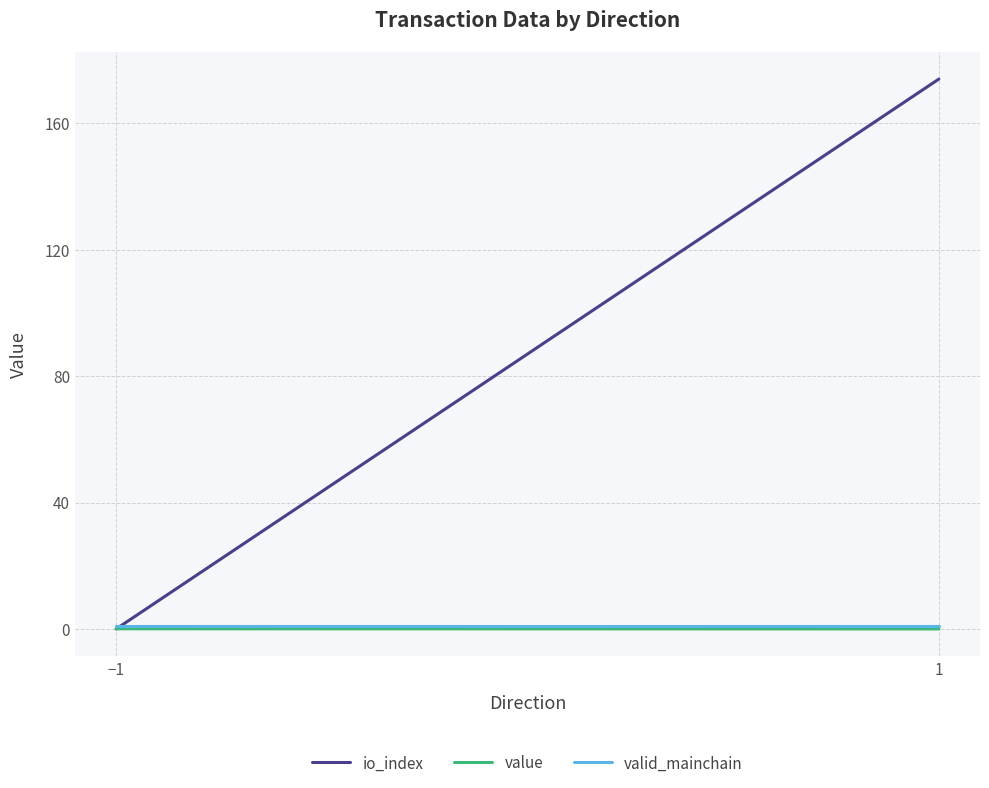

What is the approximate value of io_index at 1?

174.0